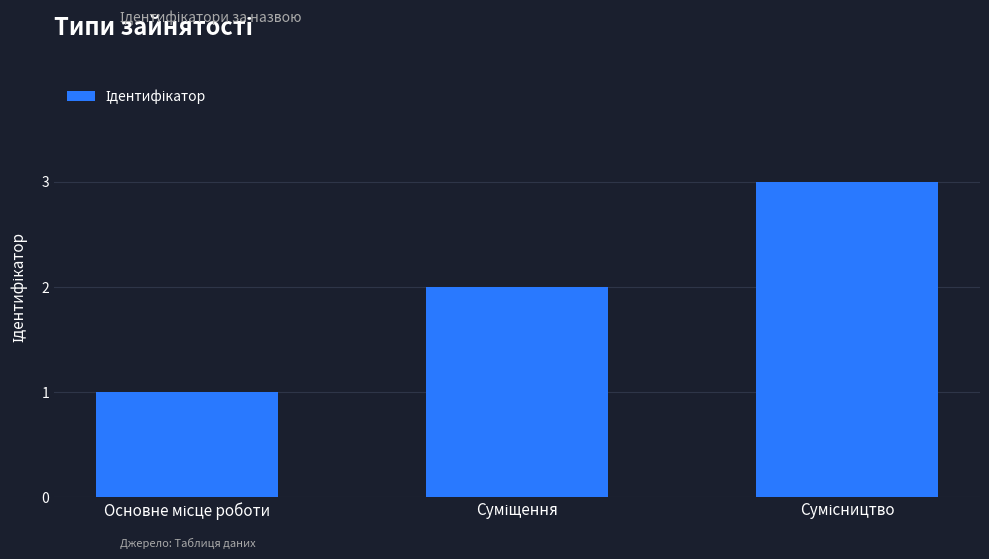

Are the bars grouped side by side (vs. stacked)?

No